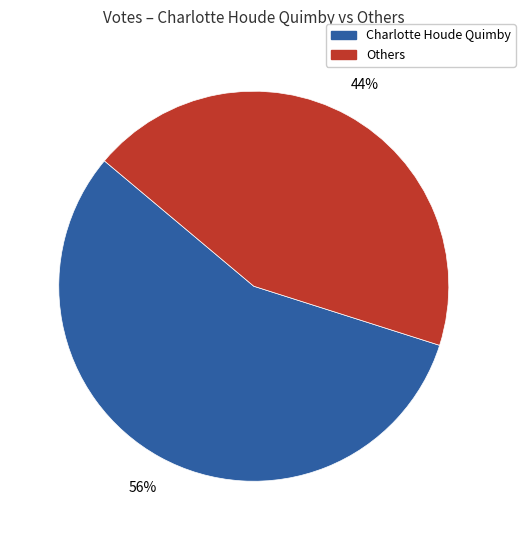

To the nearest percent, what is the average slice percentage?

50%